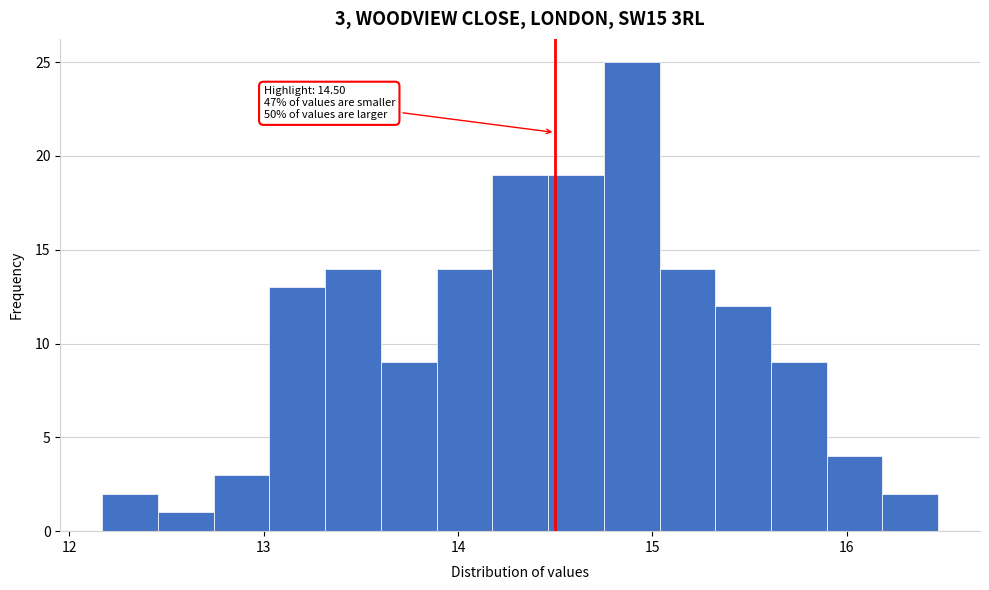

Around what value on the x-axis is the tallest bar? Give the approximate position of its centre, as read against the axis.

14.9